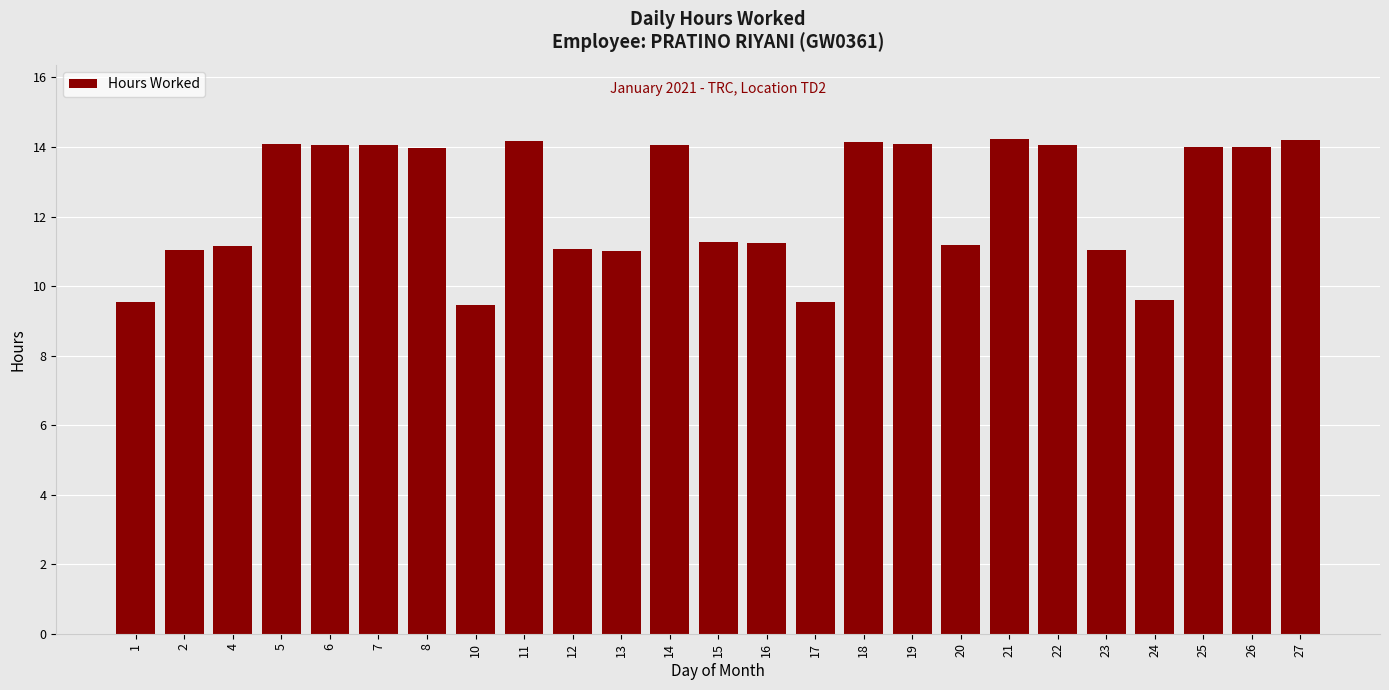

Approximately how many times larger is the value at 26 compared to 19?

1.0